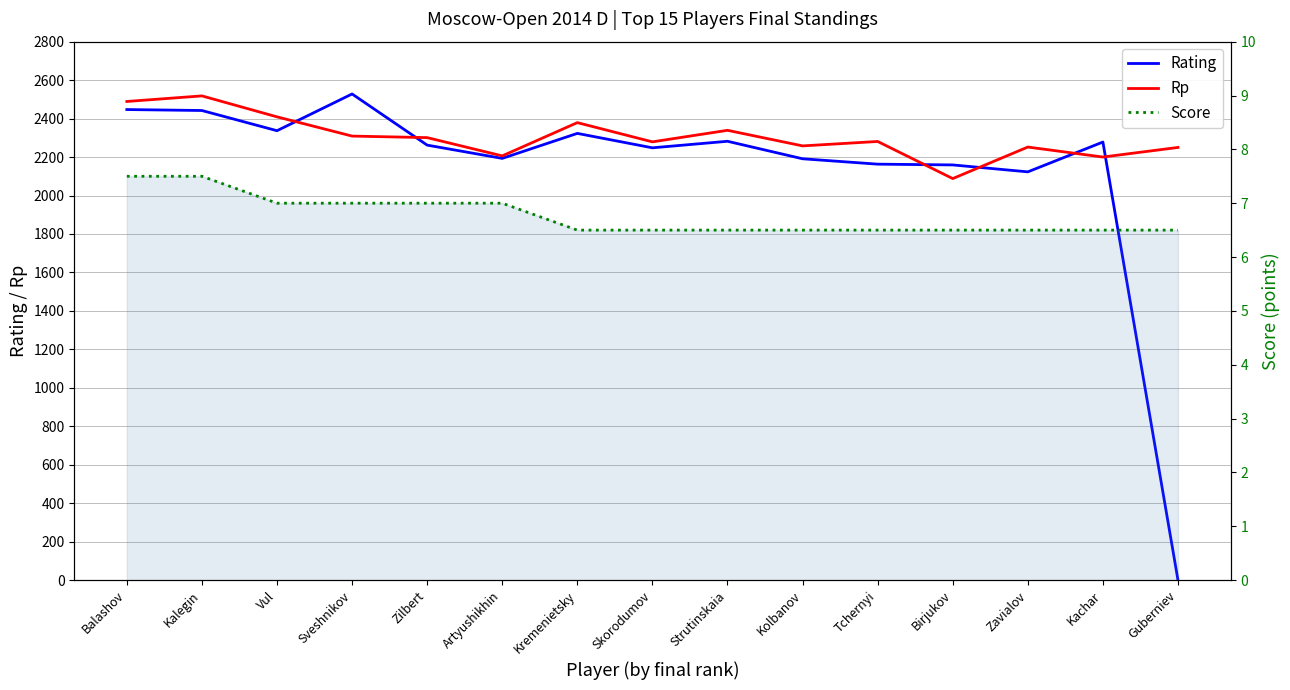

After their last crossing, which series has the higher values: Rp or Rating?

Rp